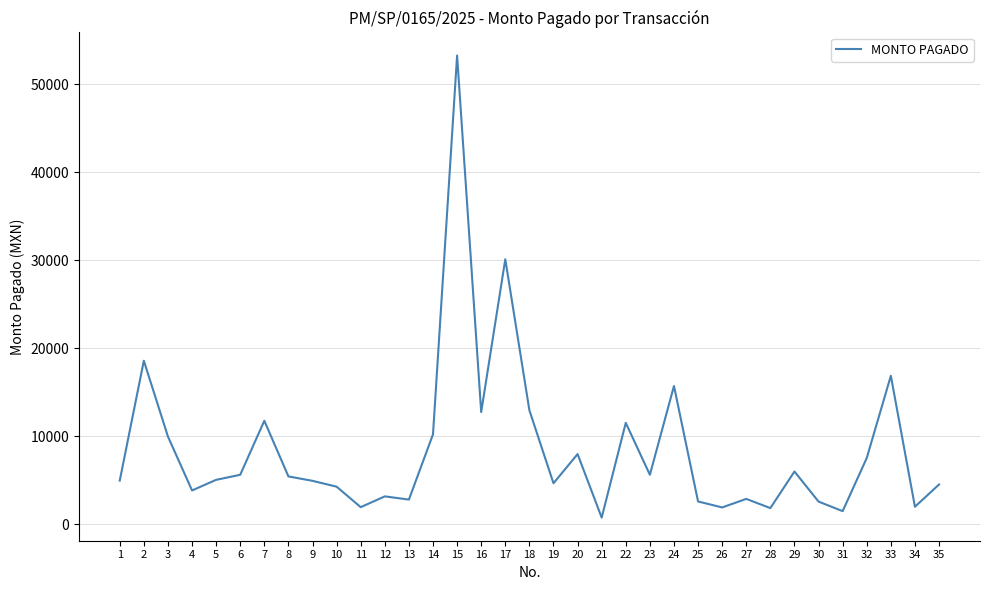

Where is the first local maximum?

2